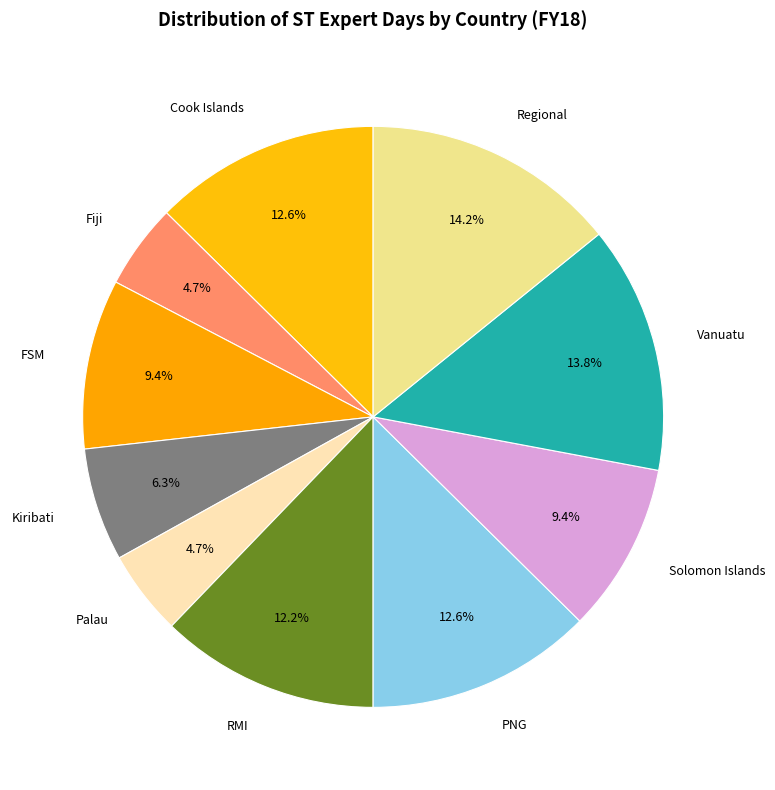

Which has a higher value, PNG or FSM?

PNG